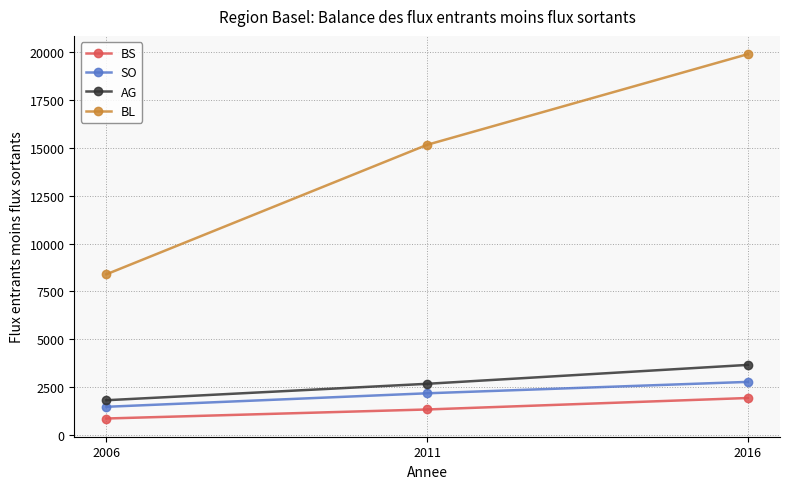

What is the difference between the highest and lowest values at 2016?

17977